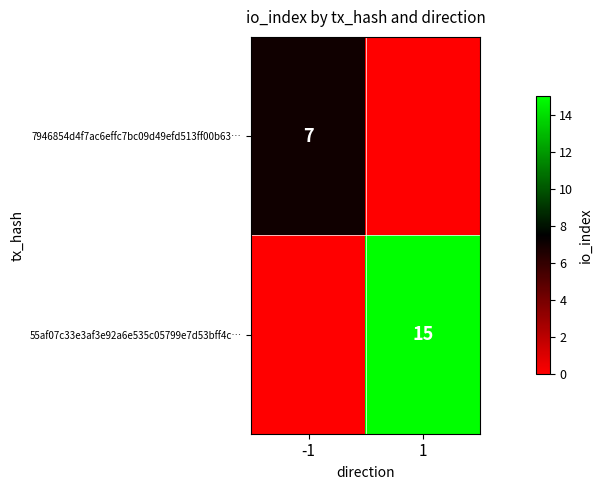

Is the value of 7946854d4f7ac6effc7bc09d49efd513ff00b63… at -1 greater than the value of 55af07c33e3af3e92a6e535c05799e7d53bff4c… at 1?

No